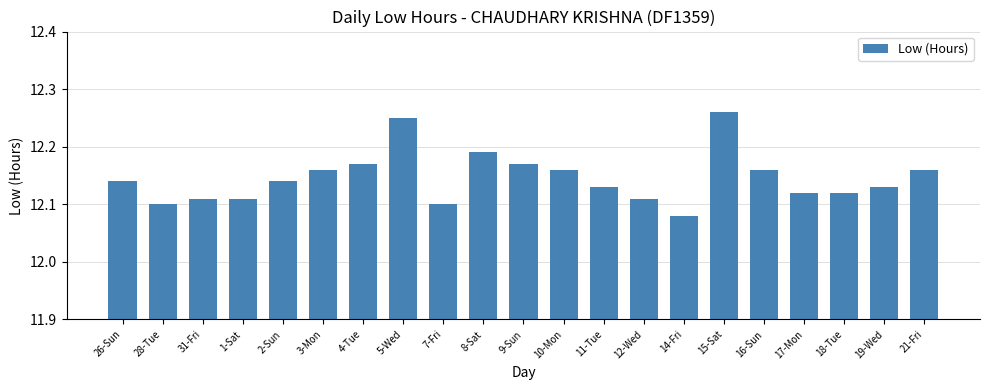

Which category has the lowest value across all series?

14-Fri